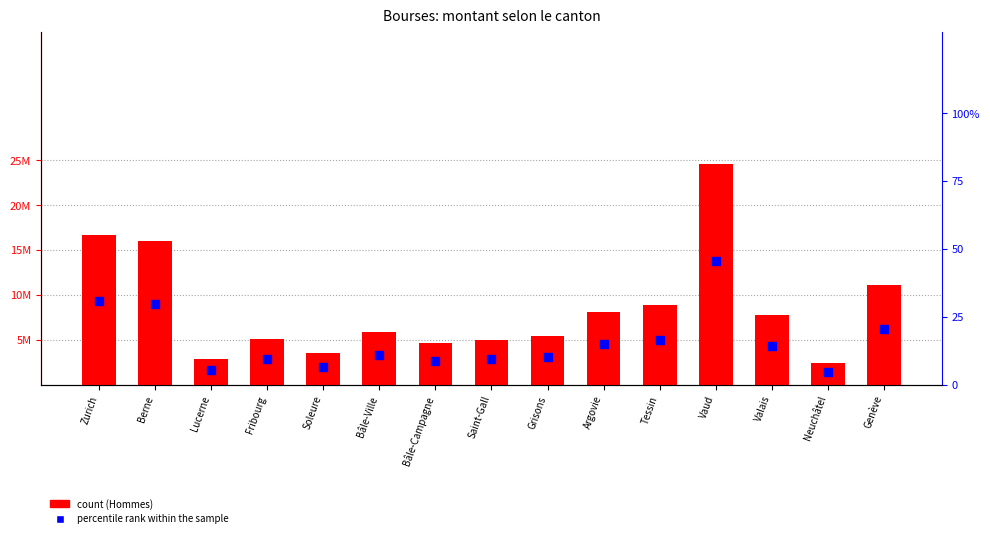

Is the value of percentile rank within the sample at Lucerne greater than the value of count at Bâle-Ville?

No